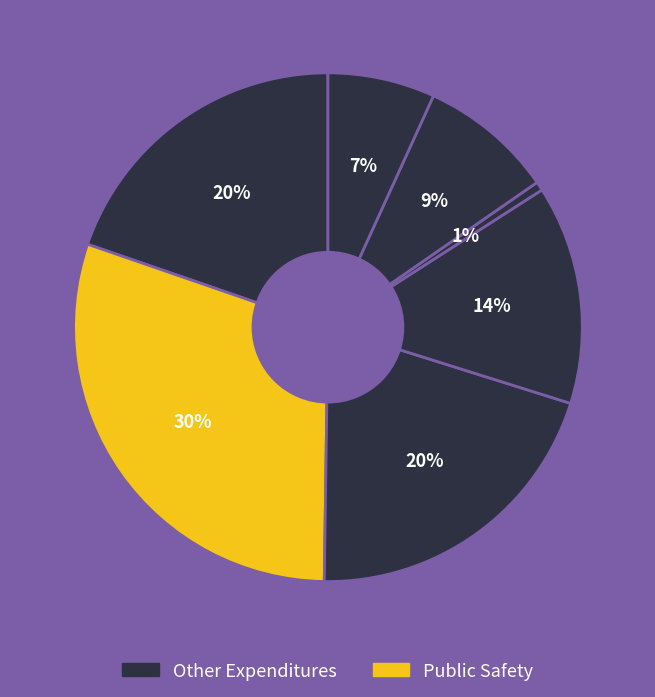

Count the number of slices in the pie.

7